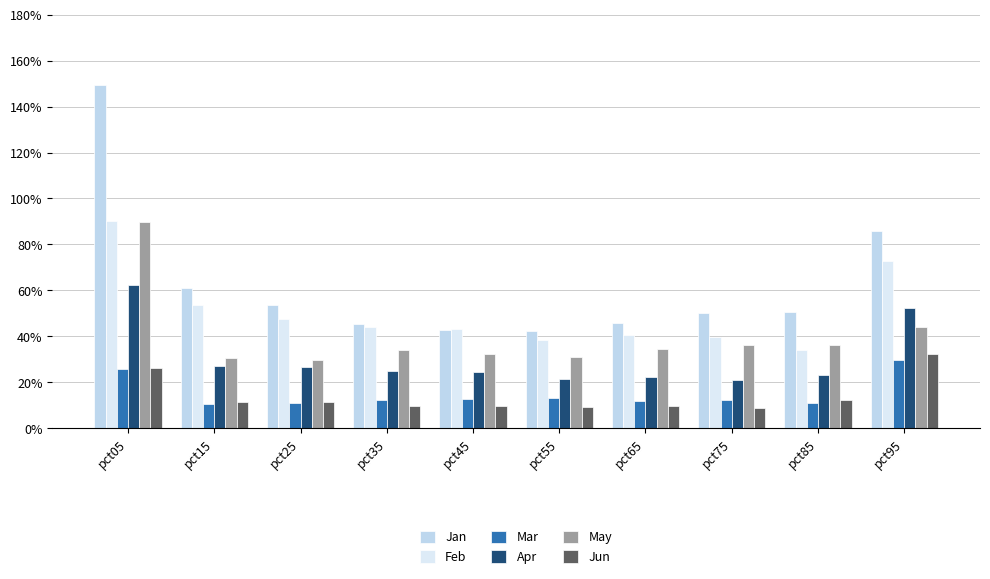

Reading left to right, list all the values displayed in this chart.

Jan: pct05=1.5	pct15=0.6	pct25=0.5	pct35=0.5	pct45=0.4	pct55=0.4	pct65=0.5	pct75=0.5	pct85=0.5	pct95=0.9
Feb: pct05=0.9	pct15=0.5	pct25=0.5	pct35=0.4	pct45=0.4	pct55=0.4	pct65=0.4	pct75=0.4	pct85=0.3	pct95=0.7
Mar: pct05=0.3	pct15=0.1	pct25=0.1	pct35=0.1	pct45=0.1	pct55=0.1	pct65=0.1	pct75=0.1	pct85=0.1	pct95=0.3
Apr: pct05=0.6	pct15=0.3	pct25=0.3	pct35=0.2	pct45=0.2	pct55=0.2	pct65=0.2	pct75=0.2	pct85=0.2	pct95=0.5
May: pct05=0.9	pct15=0.3	pct25=0.3	pct35=0.3	pct45=0.3	pct55=0.3	pct65=0.3	pct75=0.4	pct85=0.4	pct95=0.4
Jun: pct05=0.3	pct15=0.1	pct25=0.1	pct35=0.1	pct45=0.1	pct55=0.1	pct65=0.1	pct75=0.1	pct85=0.1	pct95=0.3